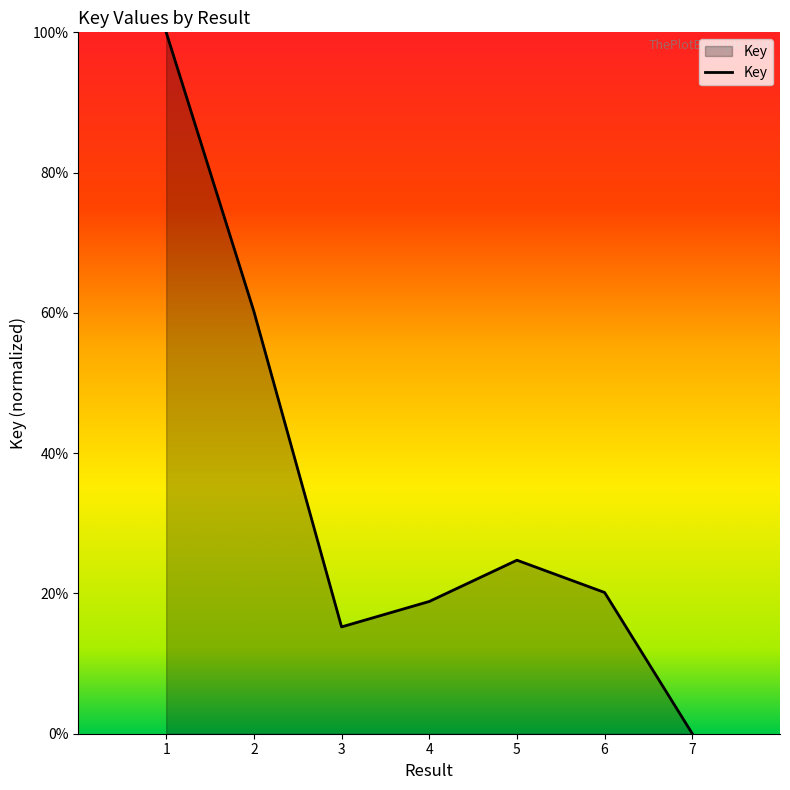

What is the difference between the maximum and minimum values?

1.0